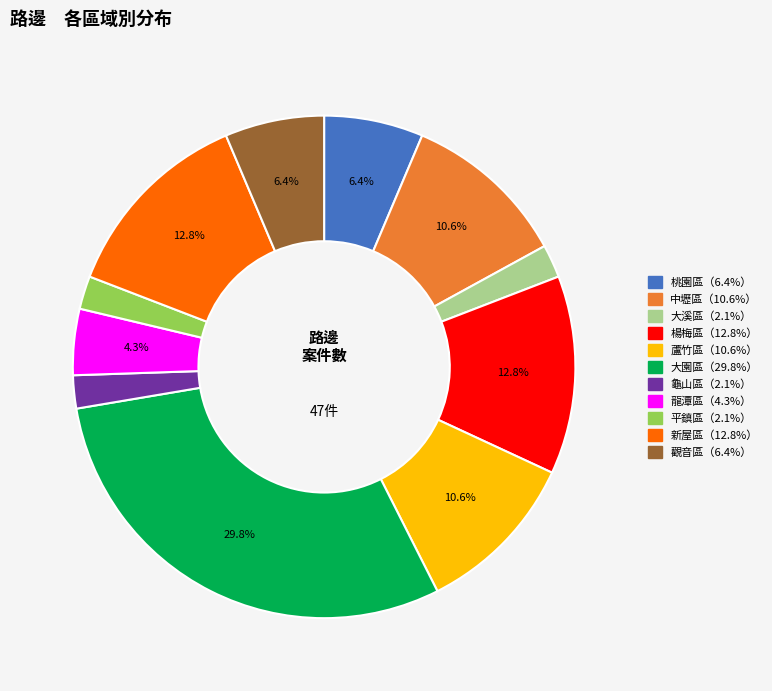

Is there a majority slice in this chart?

No